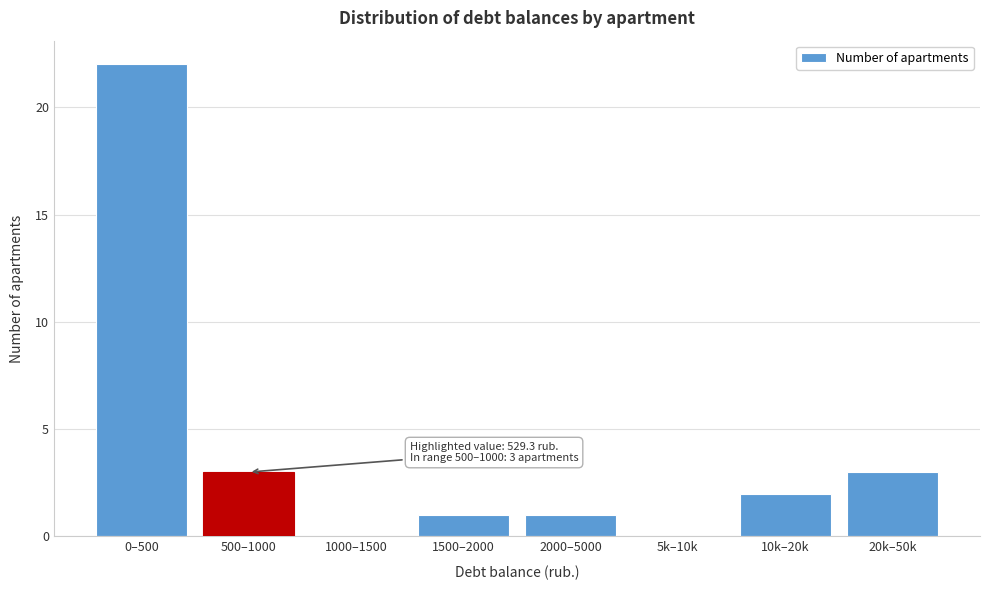

Reading left to right, extract all data points from this chart.

0–500=22	500–1000=3	1000–1500=0	1500–2000=1	2000–5000=1	5k–10k=0	10k–20k=2	20k–50k=3